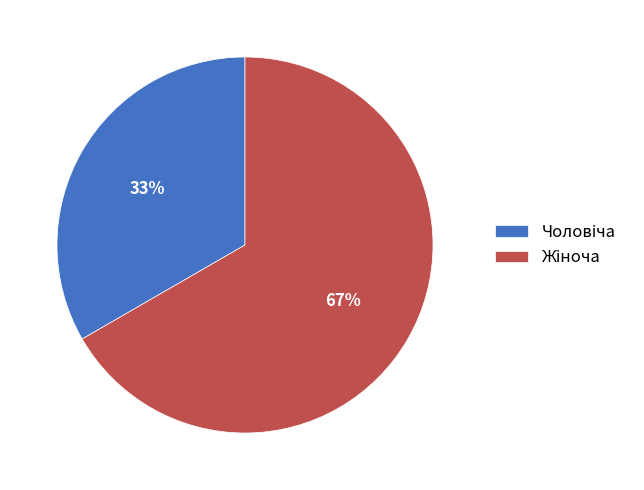

Is there a majority slice in this chart?

Yes